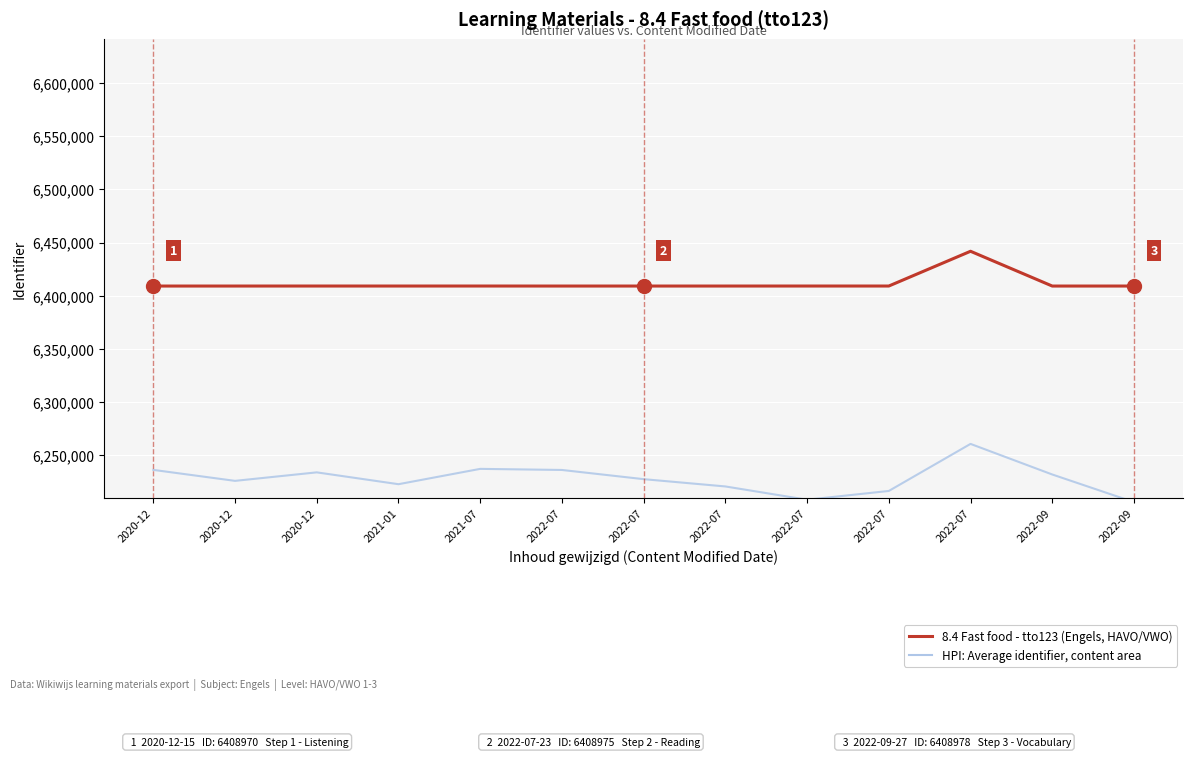

Reading left to right, extract all data points from this chart.

HPI: Average identifier, content area: 6235686.2	6225342.8	6233356.5	6222198.1	6236646.5	6235616.5	6226948.9	6220078.3	6207549.3	6215832.8	6260186.0	6231356.4	6205309.2
8.4 Fast food - tto123 (Engels, HAVO/VWO): 6408970.0	6408974.0	6408985.0	6408981.0	6408990.0	6408968.0	6408975.0	6408977.0	6408986.0	6408988.0	6441749.0	6408967.0	6408978.0